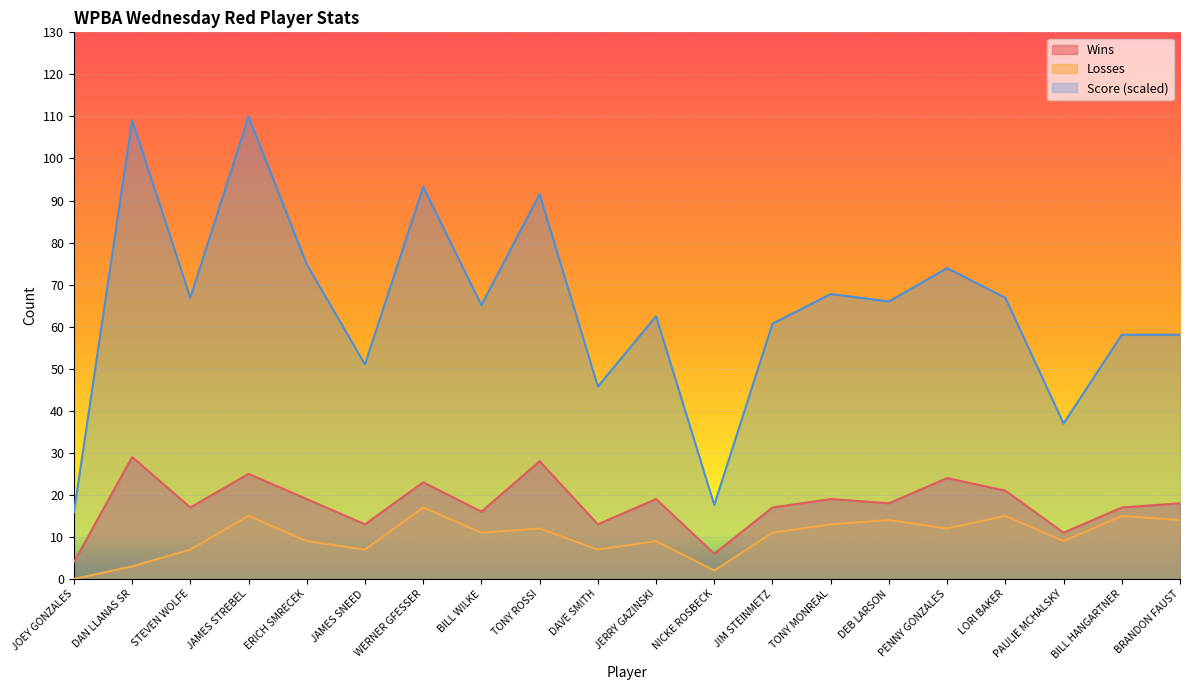

Where is Losses nearest to the value 8?

STEVEN WOLFE